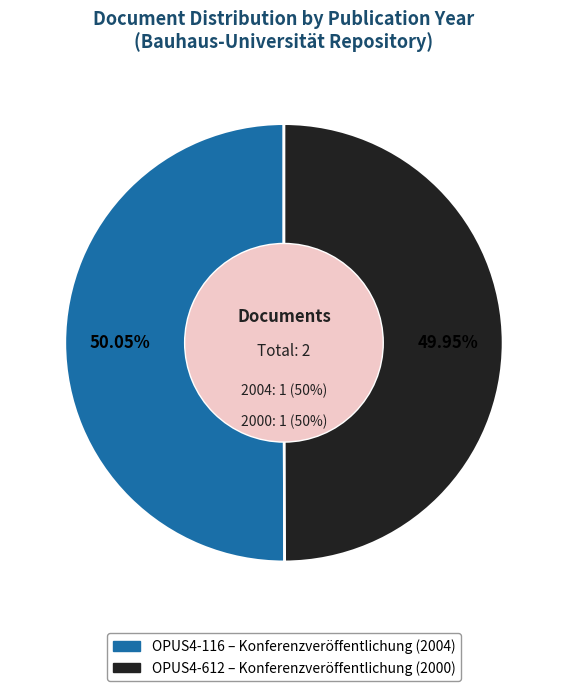

To the nearest percent, what is the average slice percentage?

50%